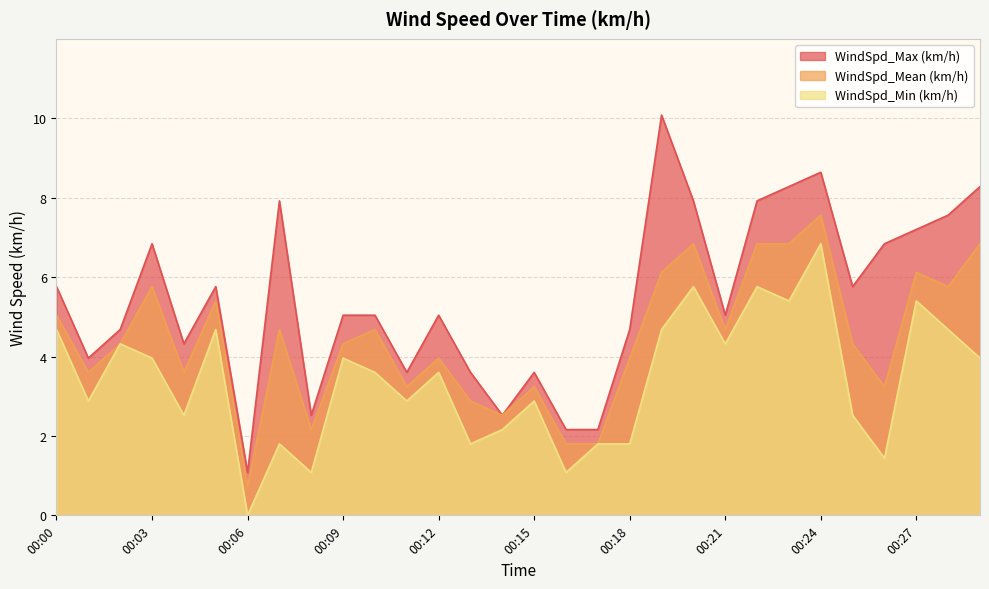

Which category has the lowest value in the WindSpd_Min (km/h) series?

00:06